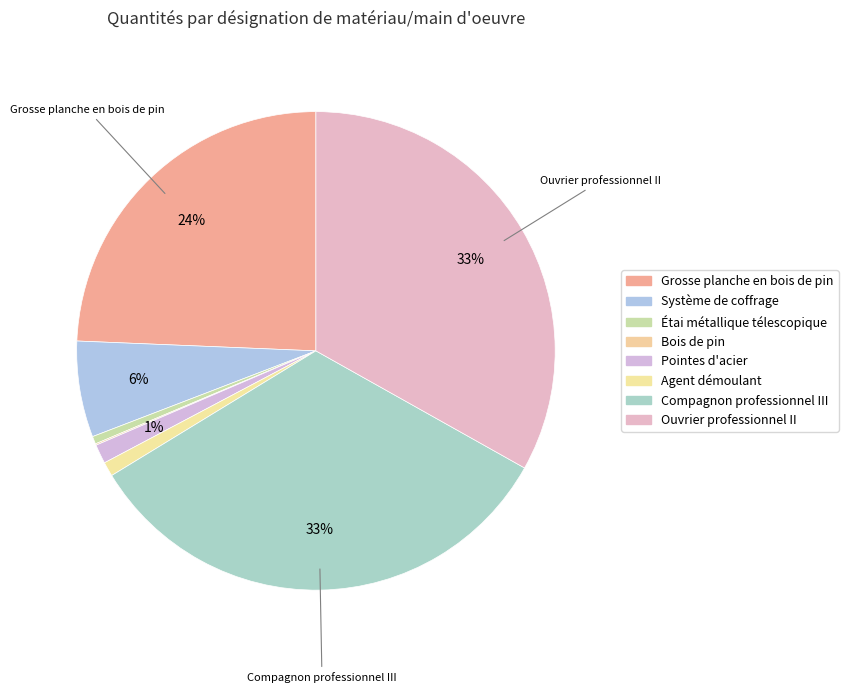

To the nearest percent, what is the combined percentage of Agent démoulant and Système de coffrage?

7%